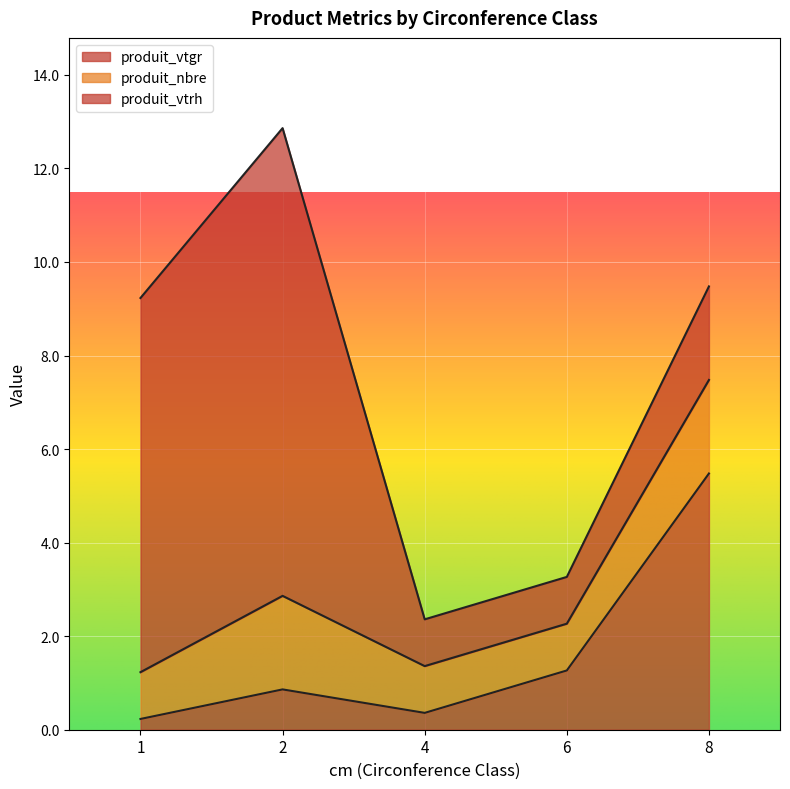

What is the value of the produit_vtrh point at the 5th from the left?

2.0